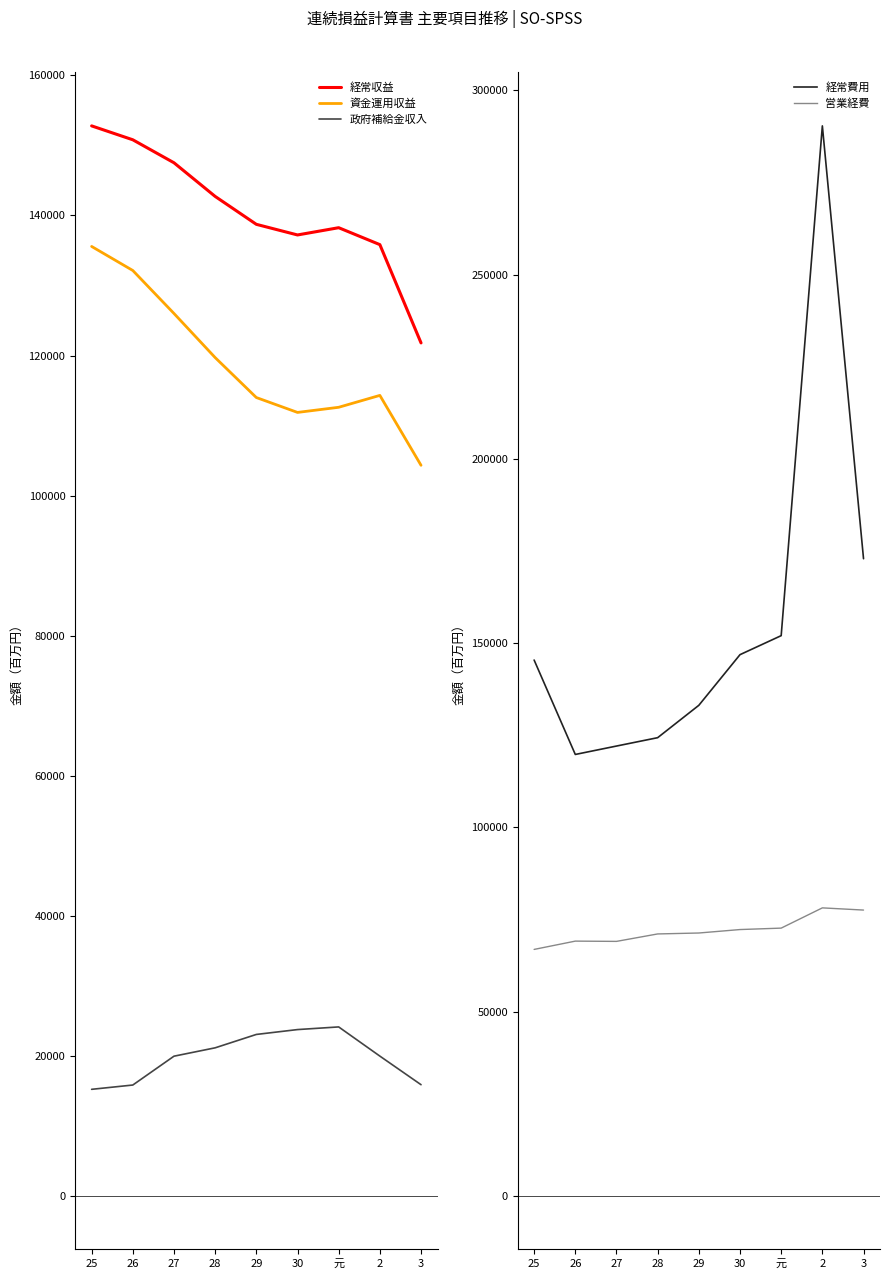

True or false: 経常収益 and 資金運用収益 cross at least once.

False